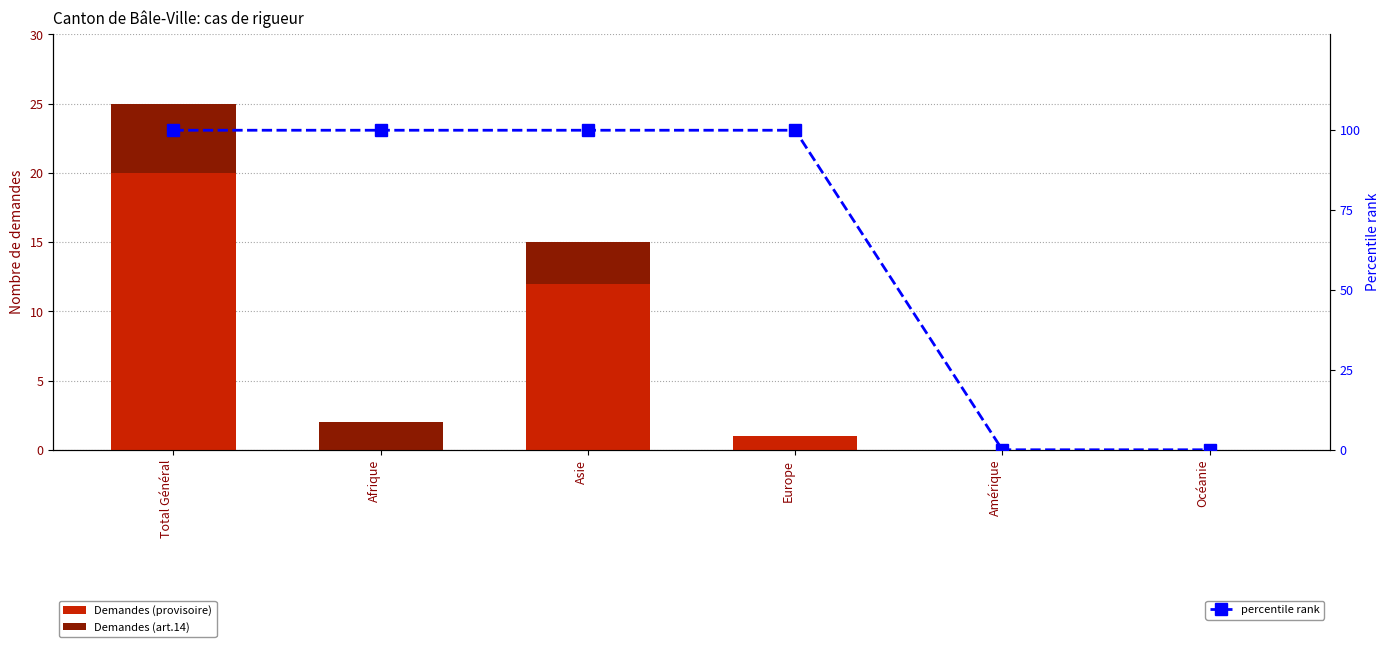

How many groups of bars are there?

6